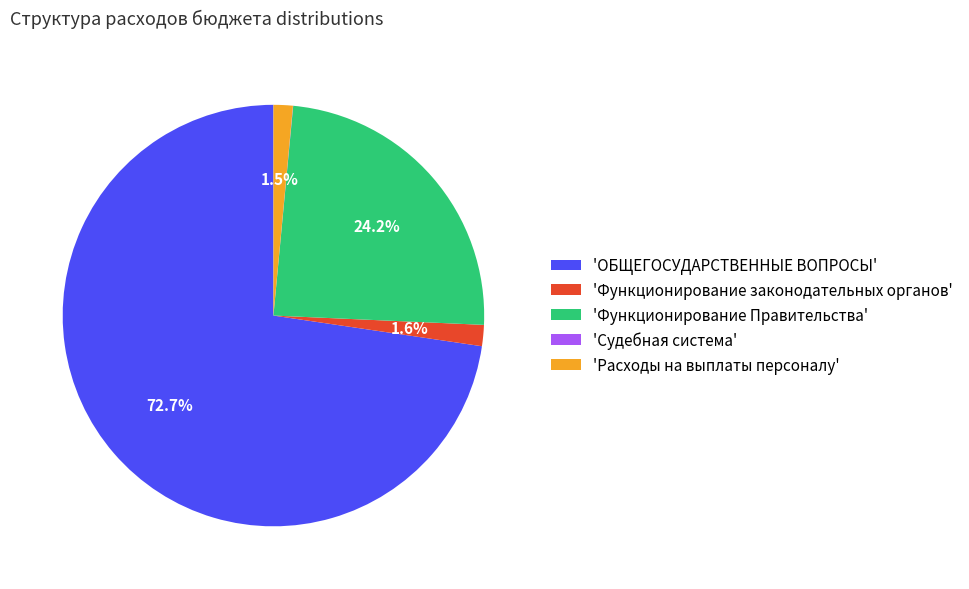

Which has a higher value, 'Функционирование законодательных органов' or 'Функционирование Правительства'?

'Функционирование Правительства'